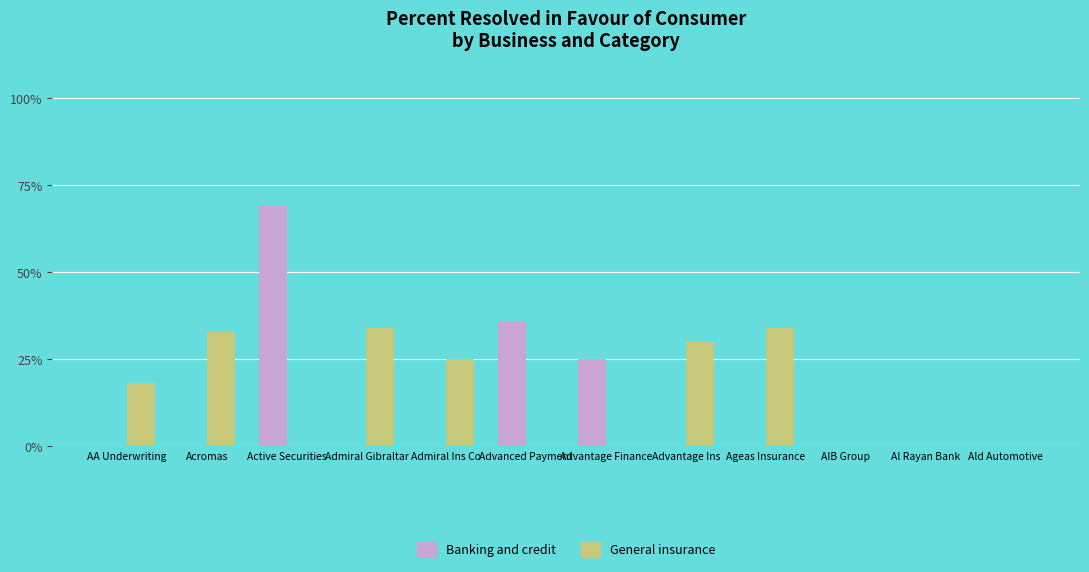

Reading left to right, extract all data points from this chart.

Banking and credit: AA Underwriting=0	Acromas=0	Active Securities=69	Admiral Gibraltar=0	Admiral Ins Co=0	Advanced Payment=36	Advantage Finance=25	Advantage Ins=0	Ageas Insurance=0	AIB Group=0	Al Rayan Bank=0	Ald Automotive=0
General insurance: AA Underwriting=18	Acromas=33	Active Securities=0	Admiral Gibraltar=34	Admiral Ins Co=25	Advanced Payment=0	Advantage Finance=0	Advantage Ins=30	Ageas Insurance=34	AIB Group=0	Al Rayan Bank=0	Ald Automotive=0